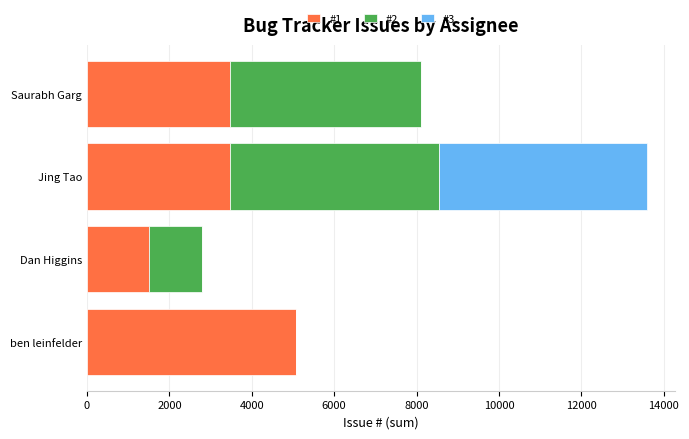

The value of #1 at Jing Tao is 3475. True or false?

True